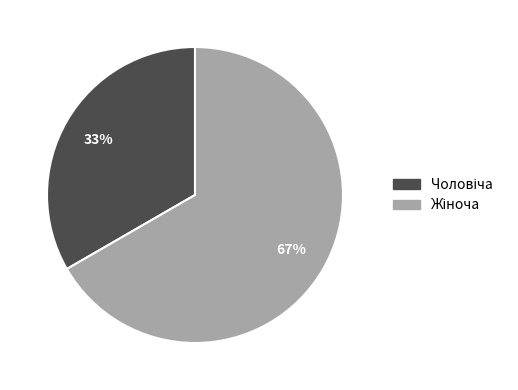

To the nearest percent, what is the average slice percentage?

50%